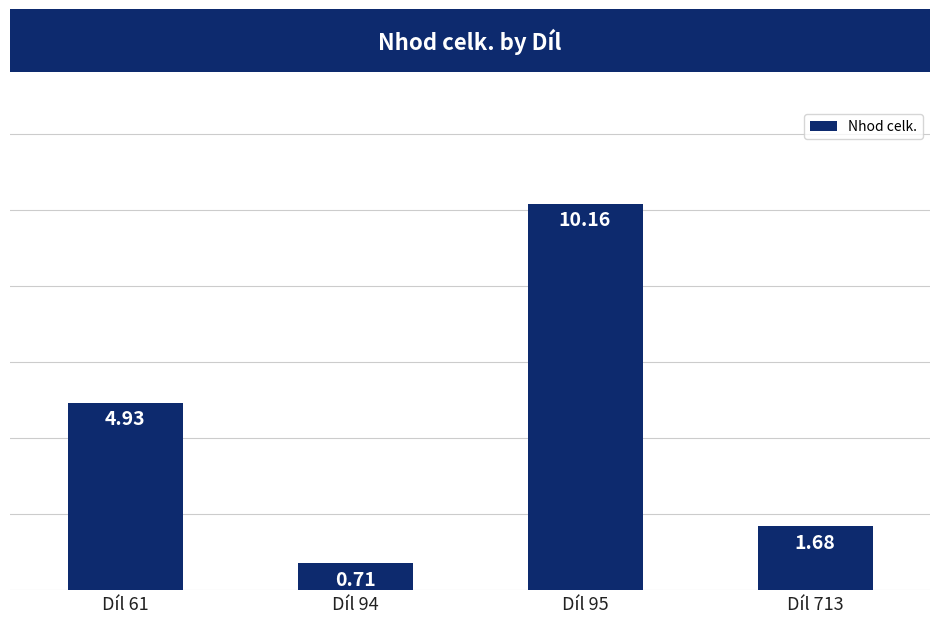

How many bars are there in total?

4